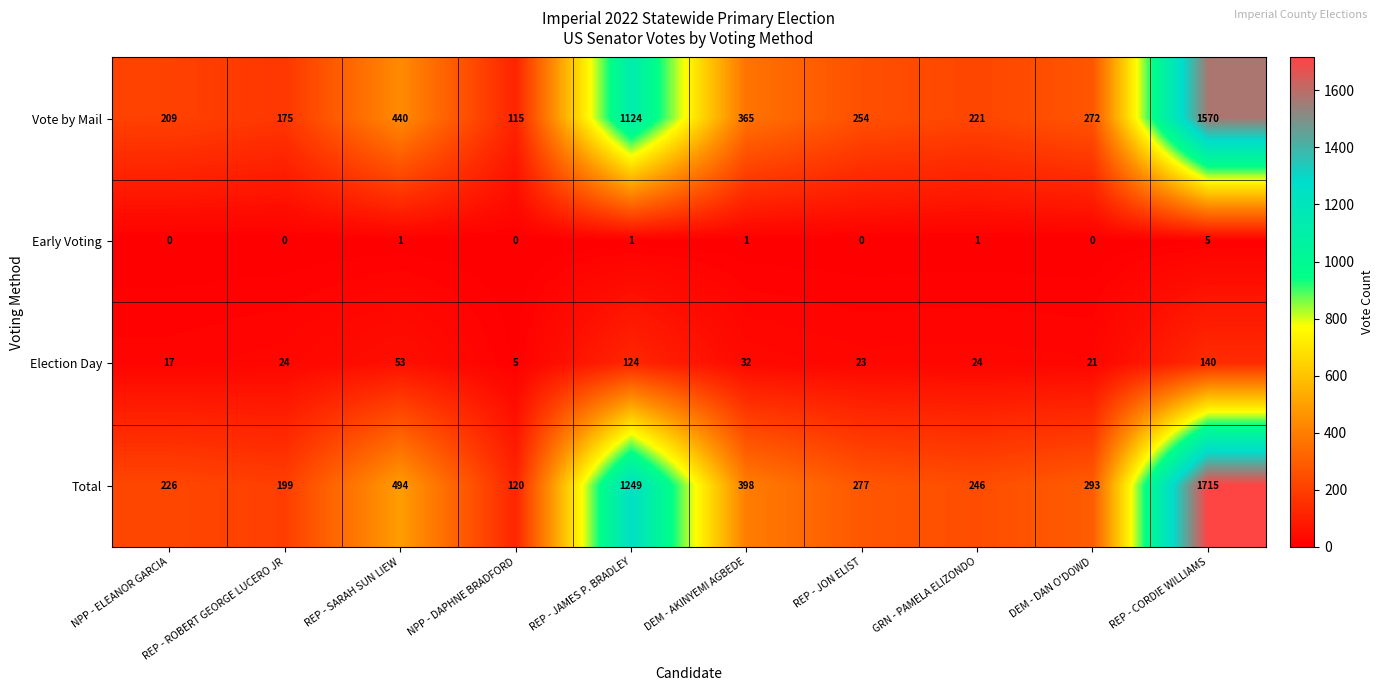

Rank the series at REP - JAMES P. BRADLEY from lowest to highest value.

Early Voting, Election Day, Vote by Mail, Total